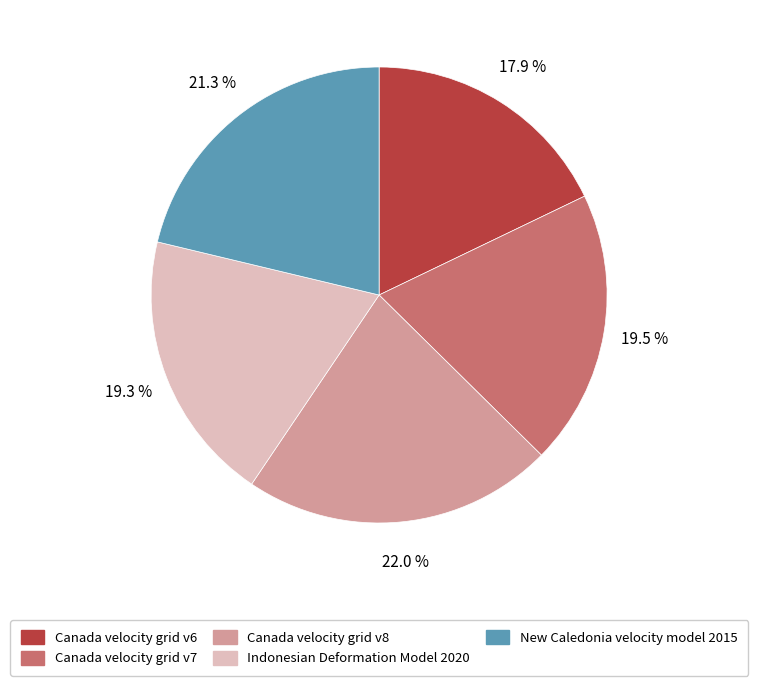

Does Canada velocity grid v6 account for over 50% of the chart?

No